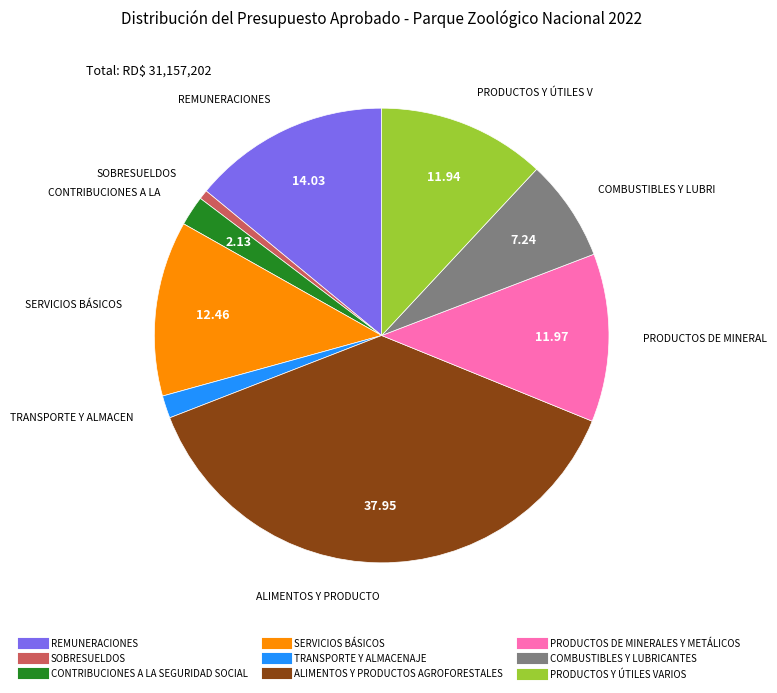

The SERVICIOS BÁSICOS slice represents 12% of the pie. True or false?

True